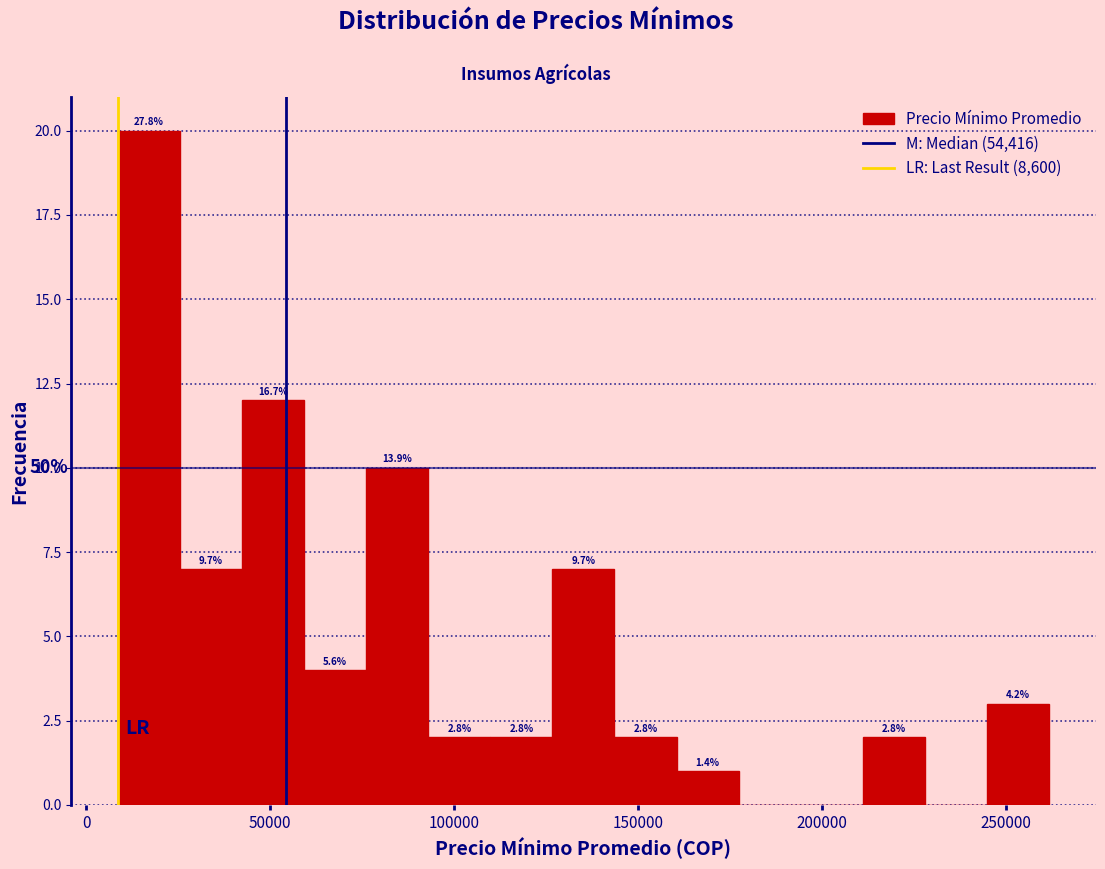

Read against the x-axis, roughly where is the centre of the tallest bar?

15000